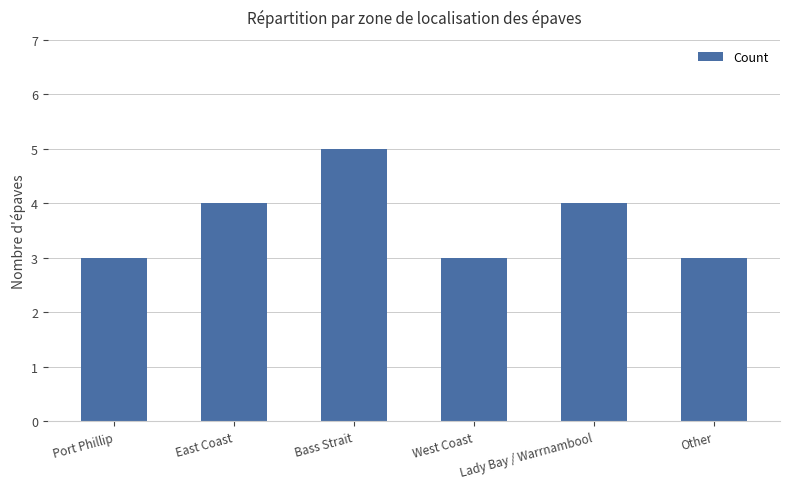

What is the greatest value displayed?

5